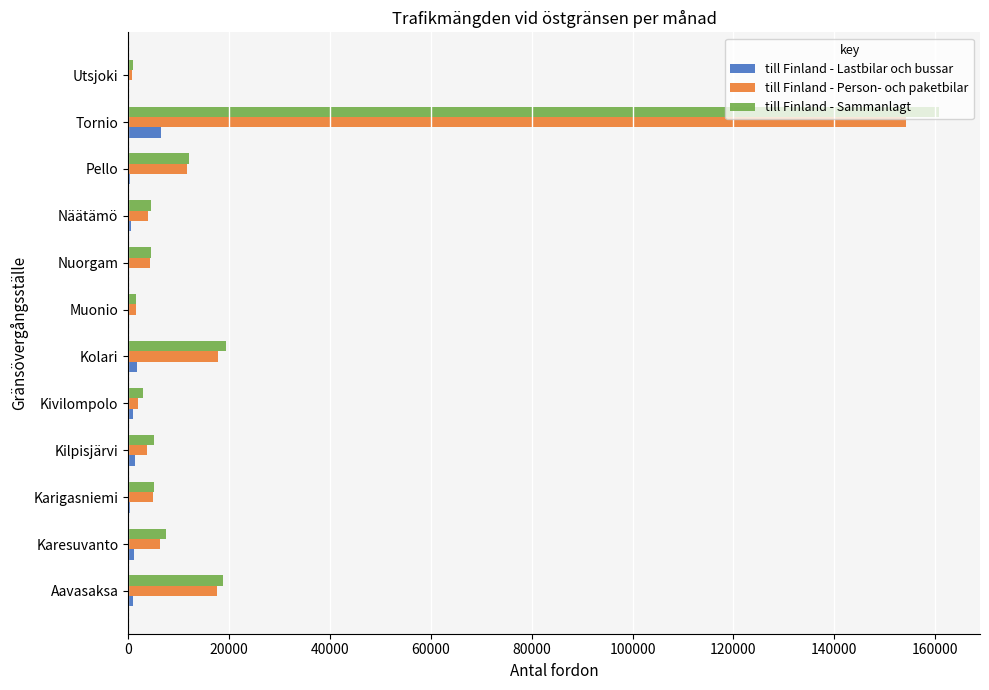

At which category is the sum across all series the highest?

Tornio